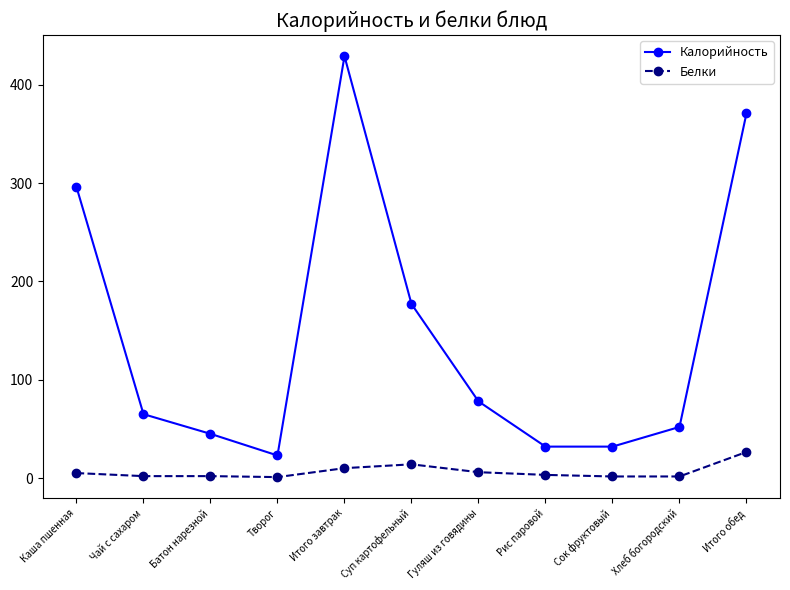

The Калорийность series shows 45.0 at Батон нарезной. True or false?

True